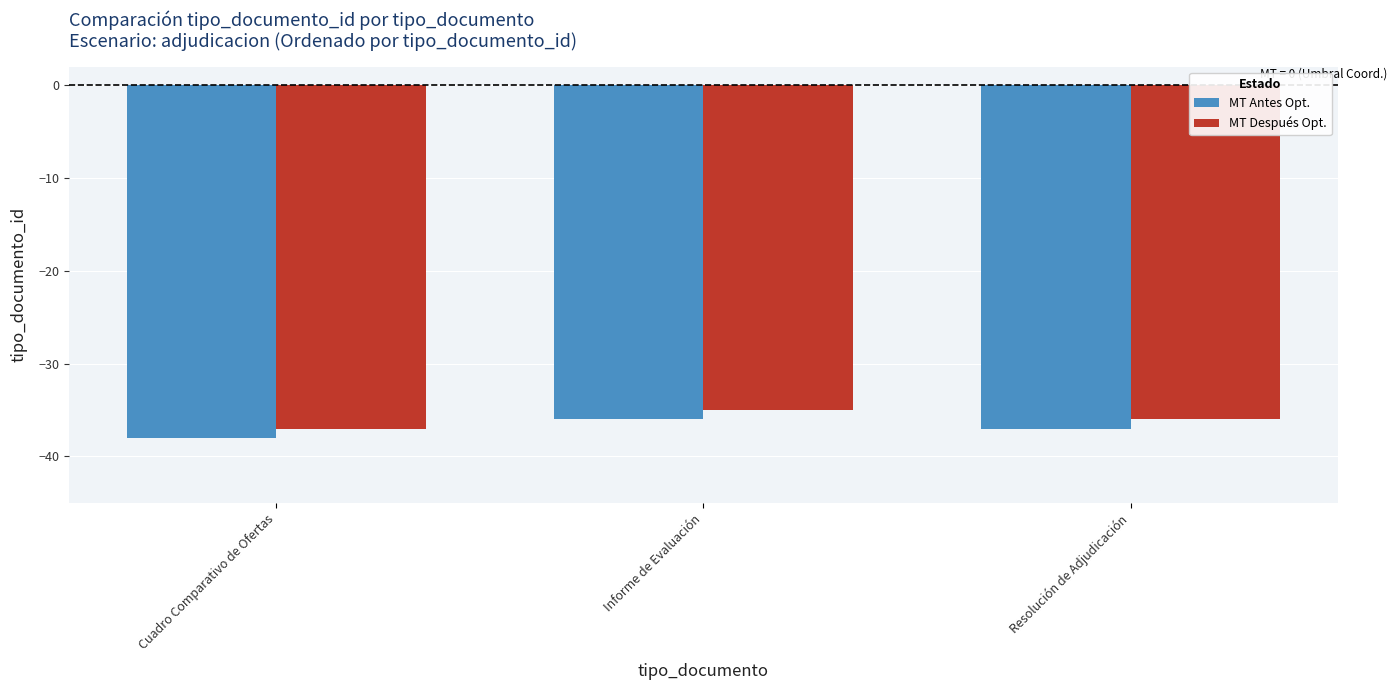

Reading right to left, list all the values displayed in this chart.

MT Antes Opt.: Resolución de Adjudicación=-37	Informe de Evaluación=-36	Cuadro Comparativo de Ofertas=-38
MT Después Opt.: Resolución de Adjudicación=-36	Informe de Evaluación=-35	Cuadro Comparativo de Ofertas=-37